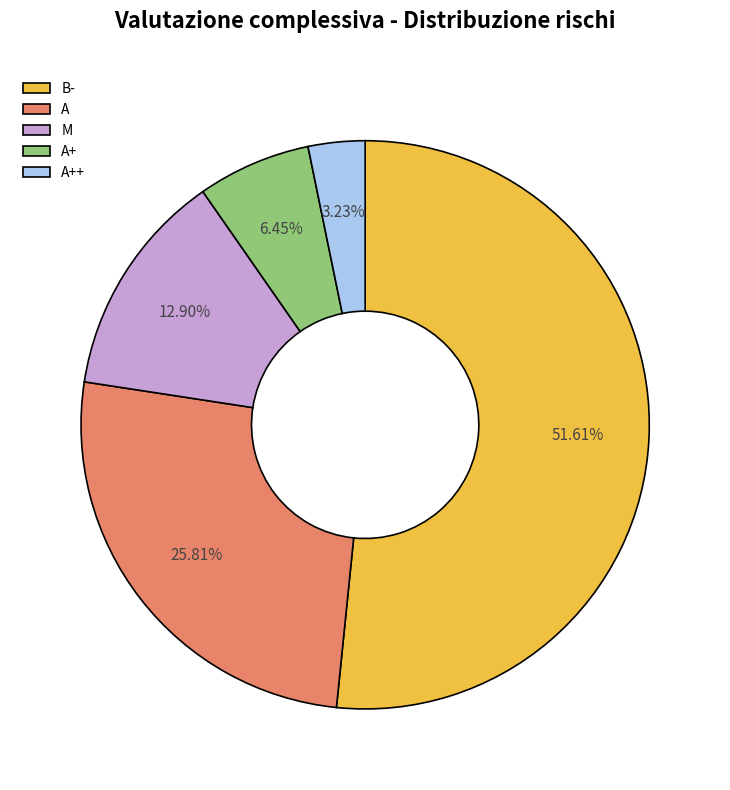

How many slices are in this pie chart?

5